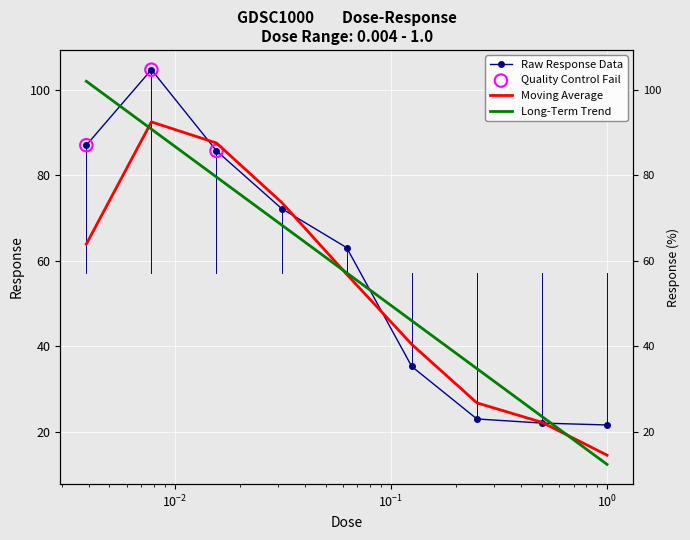

Is the value of Long-Term Trend at $\mathdefault{10^{0}}$ greater than the value of Raw Response Data at $\mathdefault{10^{-2}}$?

No